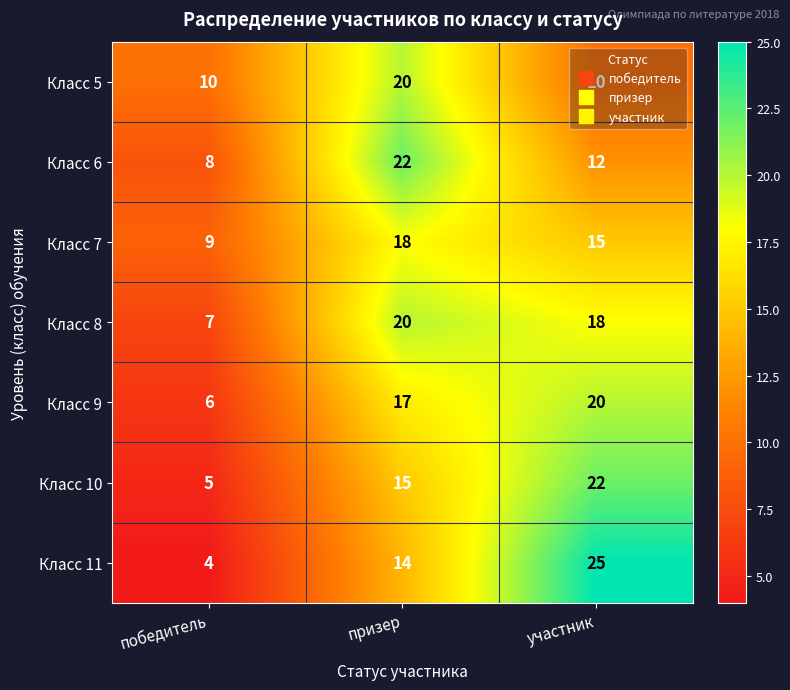

At which category is the sum across all series the highest?

призер